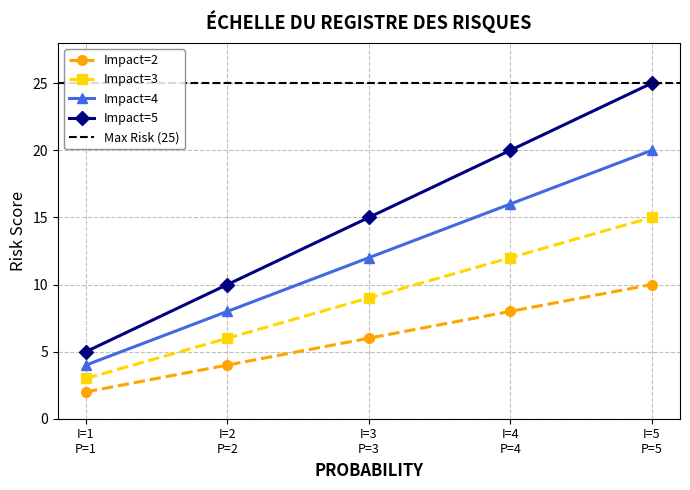

Rank the categories by Impact=5 value from lowest to highest.

I=1
P=1, I=2
P=2, I=3
P=3, I=4
P=4, I=5
P=5